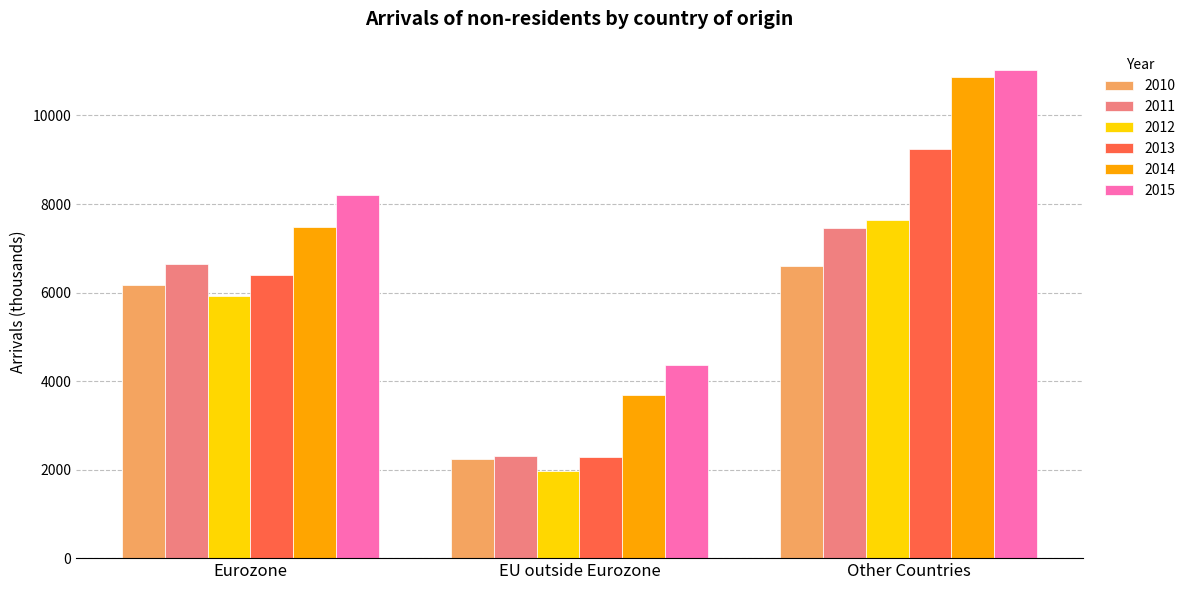

Between EU outside Eurozone and Other Countries, which series saw the biggest shift?

2014